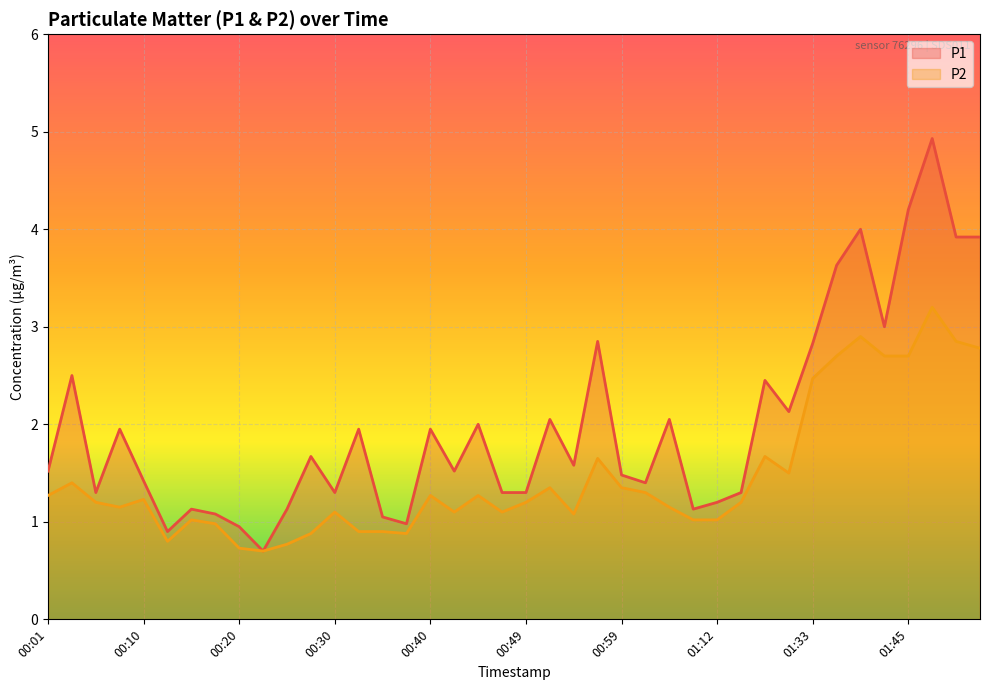

Reading right to left, transcribe all the data shown in this chart.

P1: 01:52=3.9	01:50=3.9	01:47=4.9	01:45=4.2	01:43=3.0	01:40=4.0	01:35=3.6	01:33=2.8	01:20=2.1	01:17=2.5	01:15=1.3	01:12=1.2	01:09=1.1	01:04=2.0	01:02=1.4	00:59=1.5	00:57=2.9	00:54=1.6	00:52=2.0	00:49=1.3	00:47=1.3	00:45=2.0	00:42=1.5	00:40=1.9	00:37=1.0	00:35=1.1	00:32=1.9	00:30=1.3	00:27=1.7	00:25=1.1	00:23=0.7	00:20=0.9	00:18=1.1	00:15=1.1	00:13=0.9	00:10=1.4	00:08=1.9	00:06=1.3	00:03=2.5	00:01=1.5
P2: 01:52=2.8	01:50=2.9	01:47=3.2	01:45=2.7	01:43=2.7	01:40=2.9	01:35=2.7	01:33=2.5	01:20=1.5	01:17=1.7	01:15=1.2	01:12=1.0	01:09=1.0	01:04=1.1	01:02=1.3	00:59=1.4	00:57=1.6	00:54=1.1	00:52=1.4	00:49=1.2	00:47=1.1	00:45=1.3	00:42=1.1	00:40=1.3	00:37=0.9	00:35=0.9	00:32=0.9	00:30=1.1	00:27=0.9	00:25=0.8	00:23=0.7	00:20=0.7	00:18=1.0	00:15=1.0	00:13=0.8	00:10=1.2	00:08=1.1	00:06=1.2	00:03=1.4	00:01=1.3